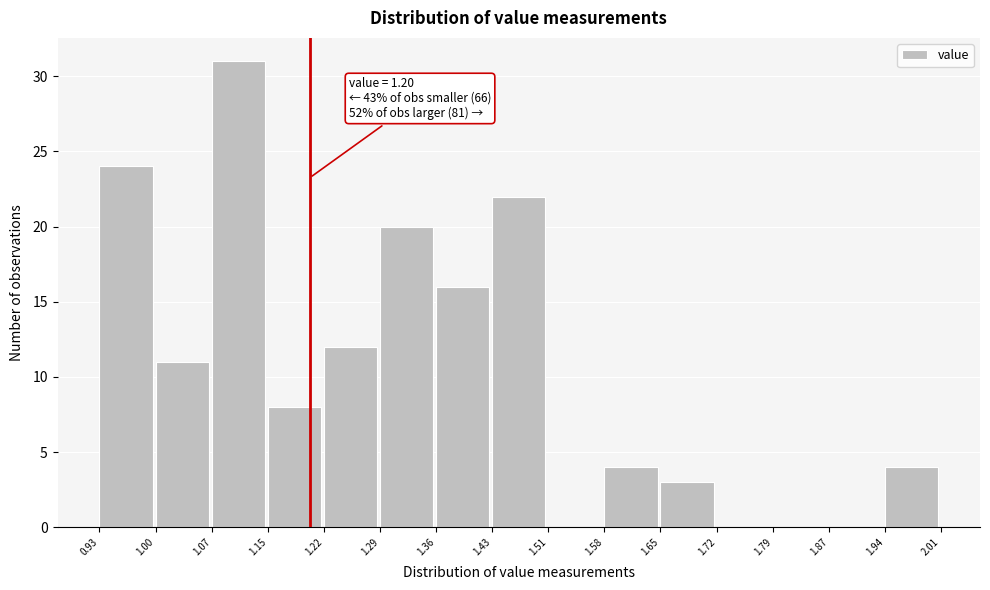

Which range on the x-axis has the tallest bar?

1.07 to 1.15